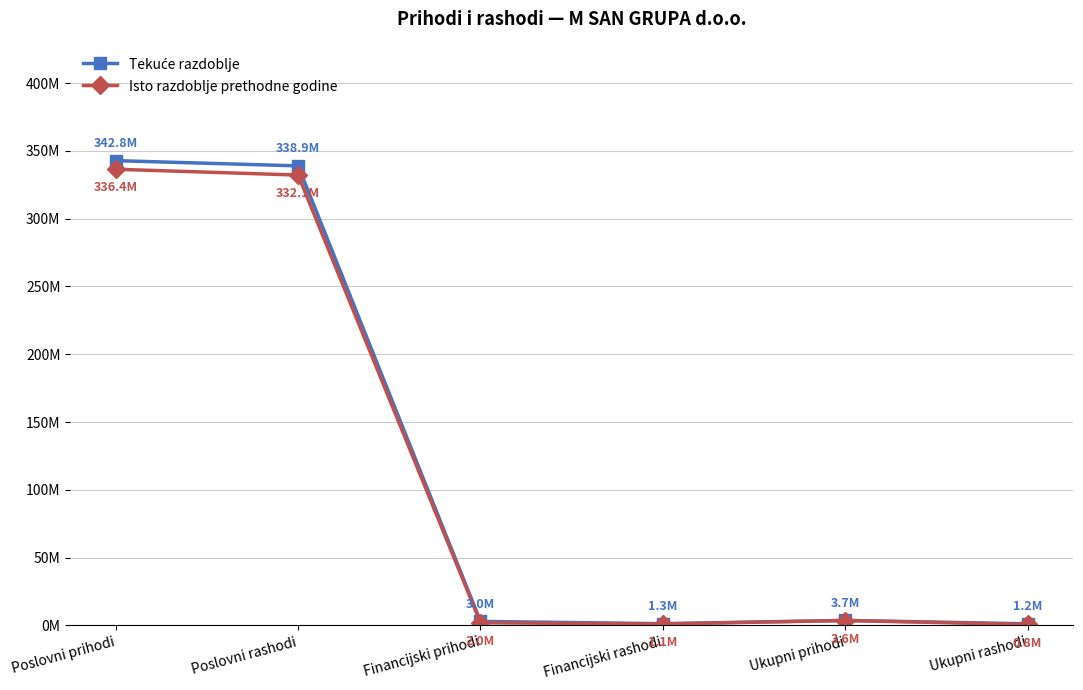

Which category has the highest value in the Tekuće razdoblje series?

Poslovni prihodi